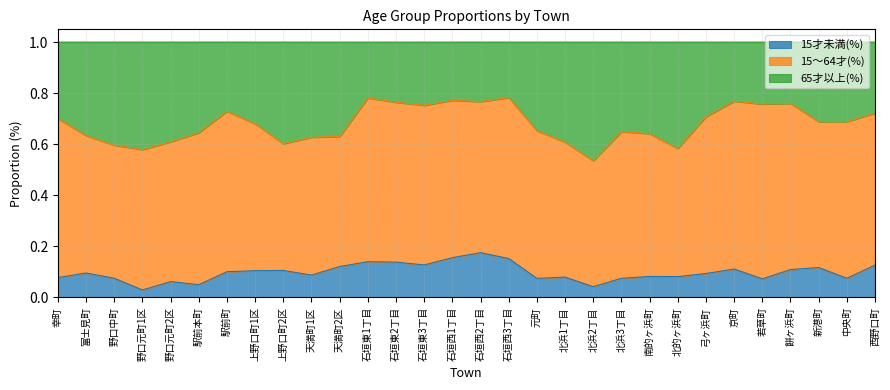

What is the sum of all 15才未満(%) values?

2.9